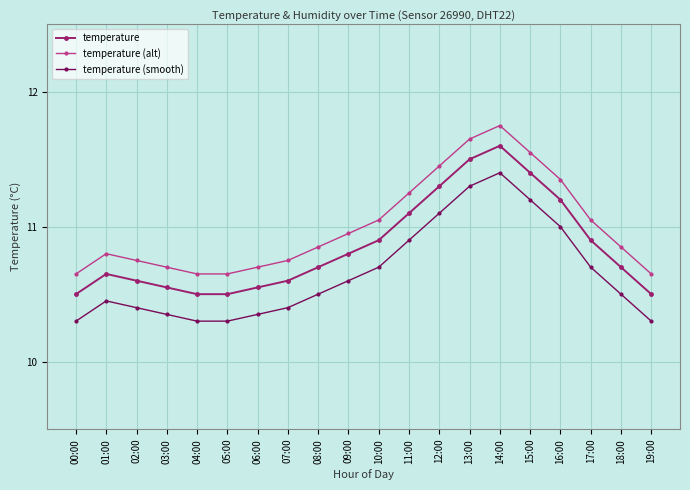

What is the minimum value for temperature (smooth)?

10.3